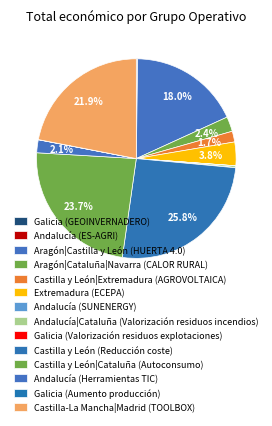

How many segments does this pie chart have?

14